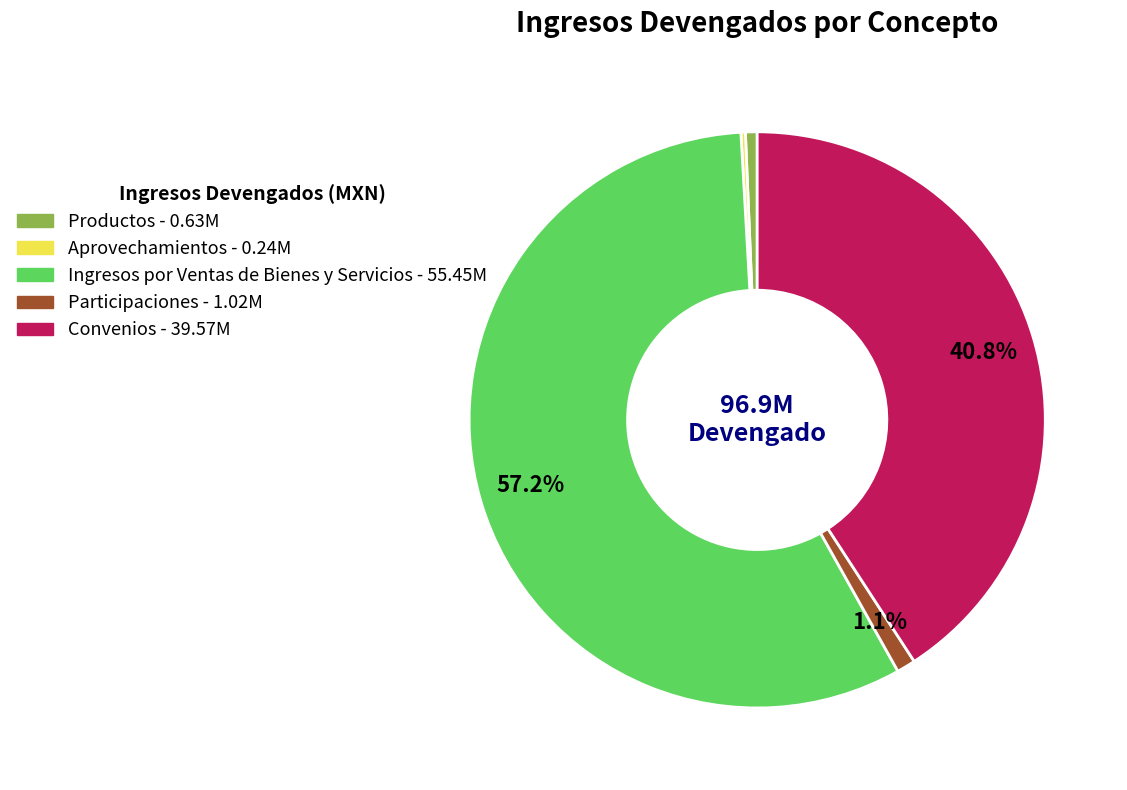

Between Participaciones and Ingresos por Ventas de Bienes y Servicios, which is larger?

Ingresos por Ventas de Bienes y Servicios